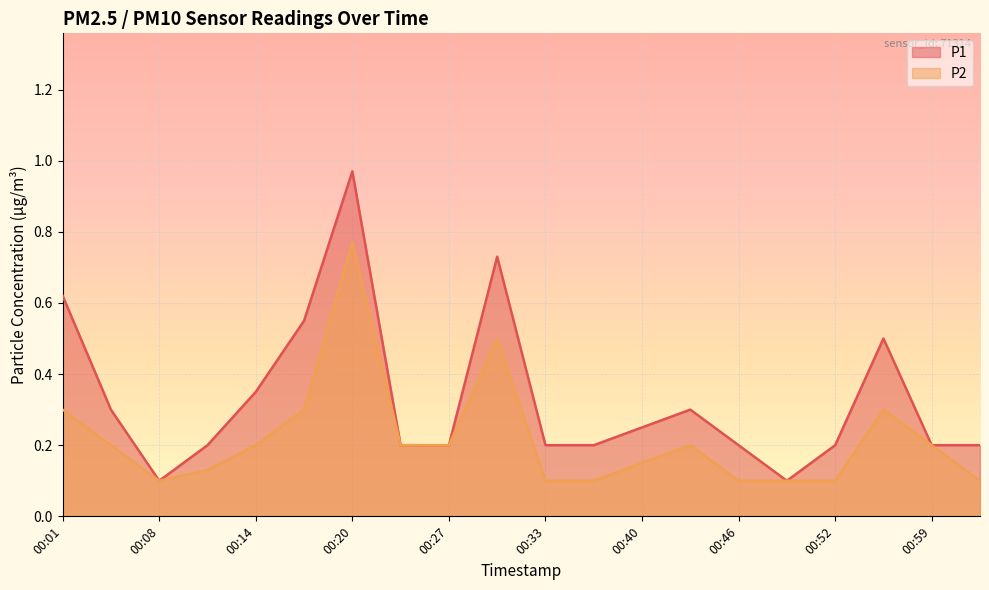

True or false: P2 and P1 cross at least once.

False